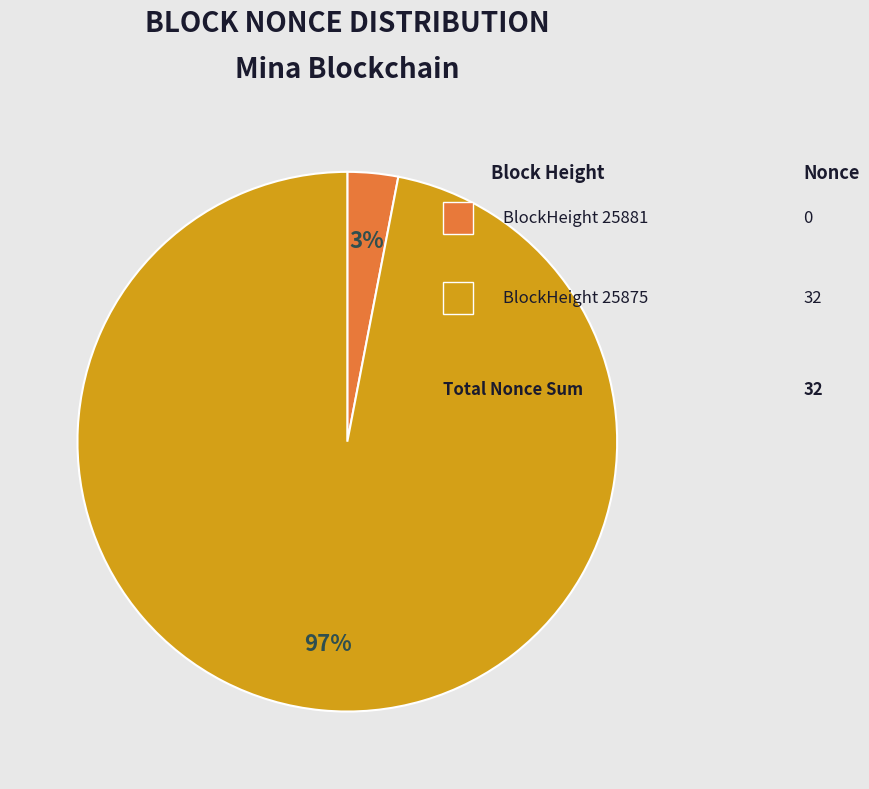

Is there a majority slice in this chart?

Yes